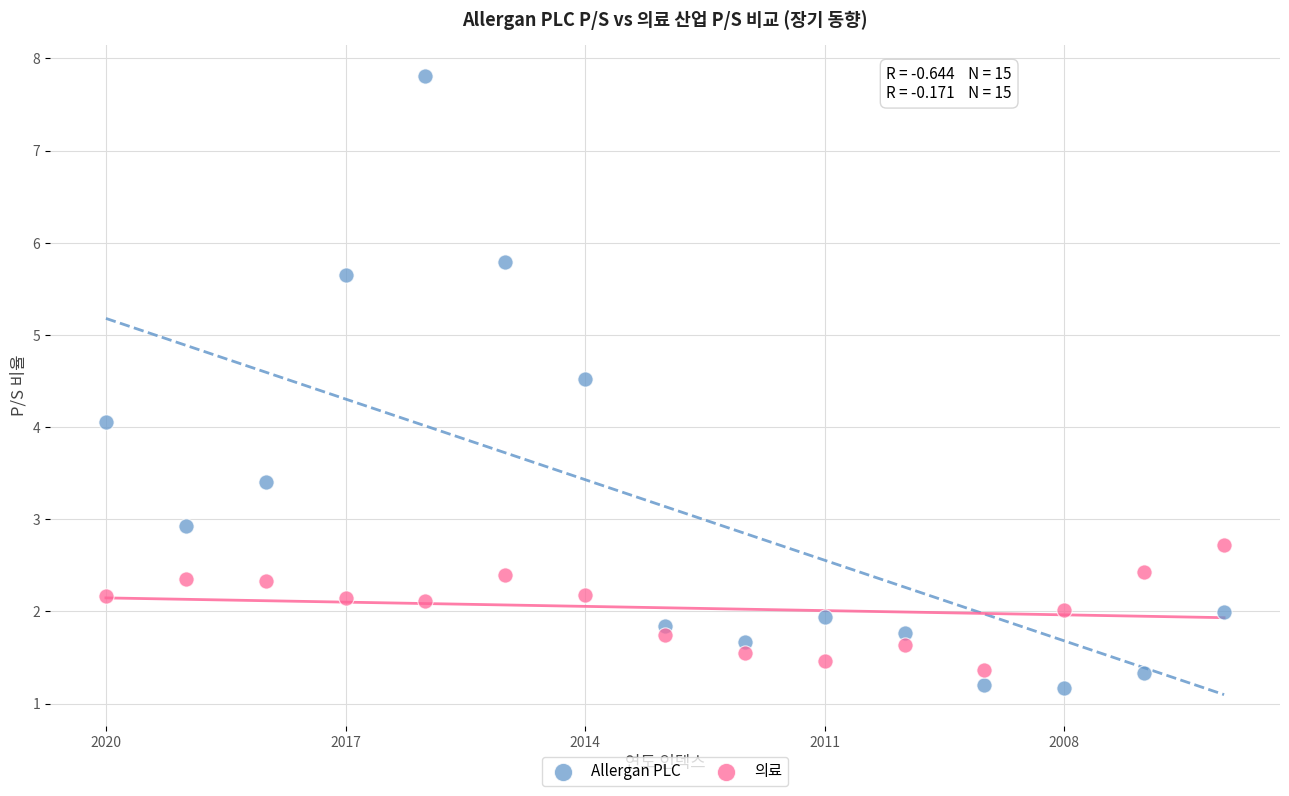

Which series reaches the maximum Y coordinate?

Allergan PLC